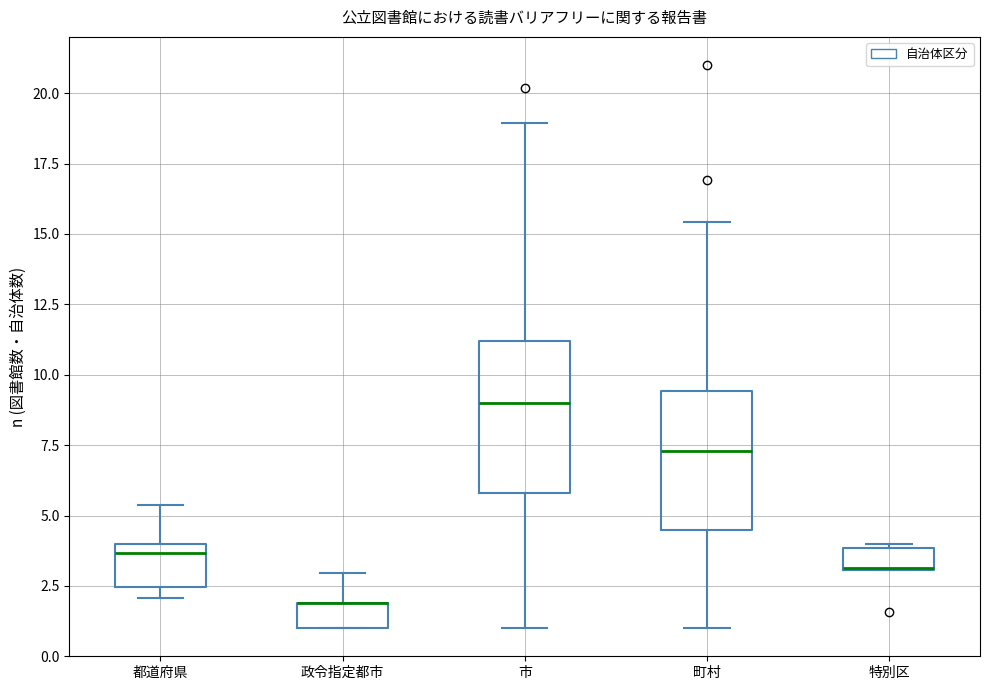

Reading left to right, transcribe this box plot: for each box, give where its median line is, the range the box spans, and where its two whiskers end, as read against the y-axis. The values are not printed on the chart, so give them approximately, as read against the axis.

都道府県: median 3.5, box 2.5 to 4.0, whiskers 2.0 to 5.5
政令指定都市: median 2.0 (drawn on the box's upper edge), box 1.0 to 2.0, whiskers 1.0 to 3.0
市: median 9.0, box 6.0 to 11.0, whiskers 1.0 to 19.0
町村: median 7.5, box 4.5 to 9.5, whiskers 1.0 to 15.5
特別区: median 3.0 (drawn on the box's lower edge), box 3.0 to 4.0, whiskers 3.0 to 4.0